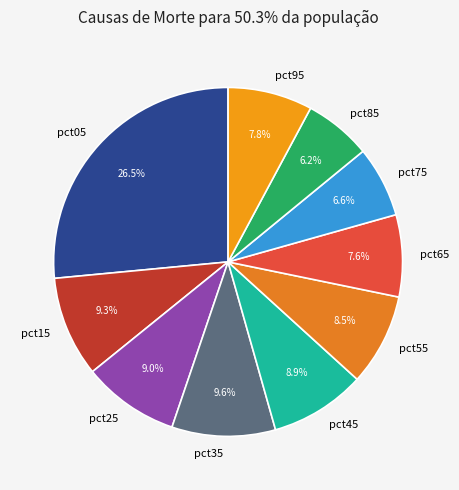

Is there any slice that represents more than half of the pie?

No